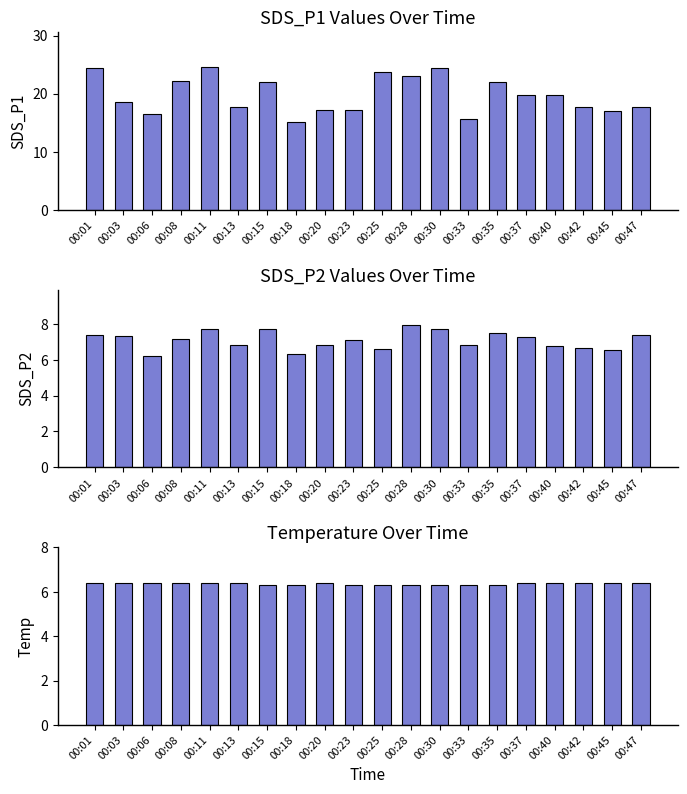

What is the spread (max minus min) of values at 00:01?

17.9